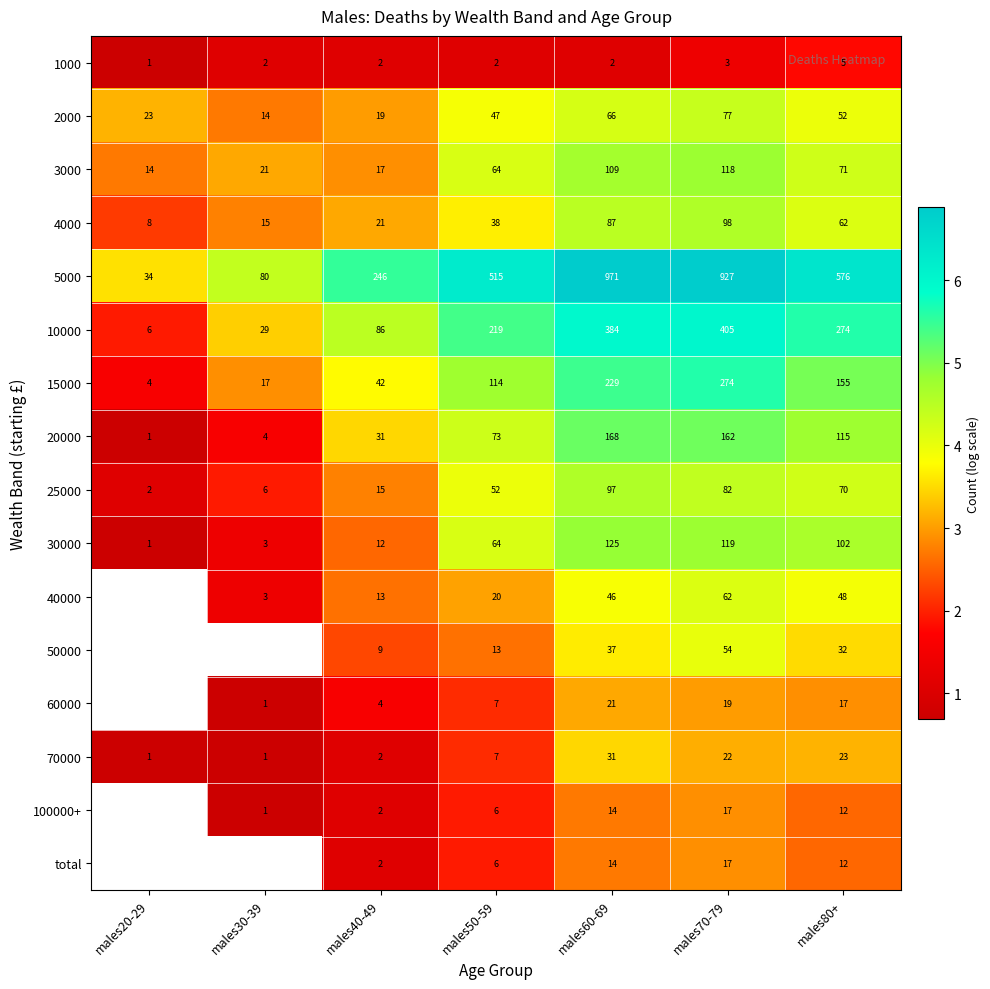

Is the value of 60000 at males60-69 greater than the value of 3000 at males80+?

No